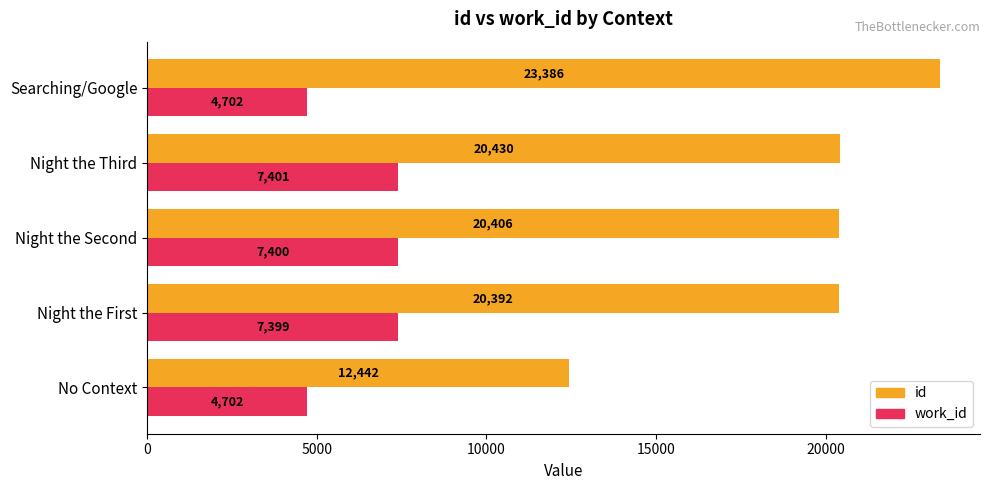

What is the average value of the work_id series?

6320.8